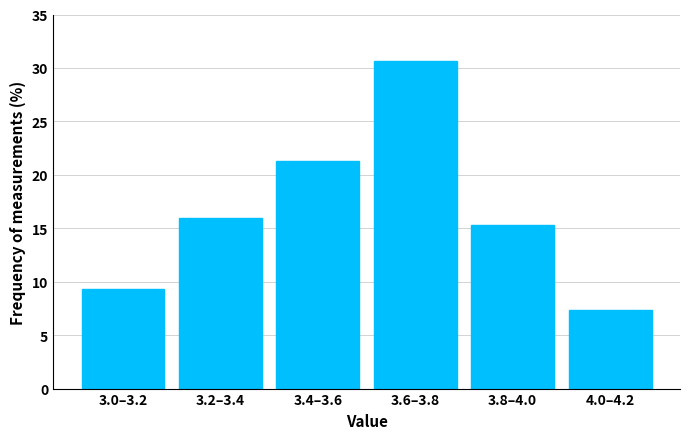

Reading left to right, list all the values displayed in this chart.

3.0–3.2=9.3	3.2–3.4=16.0	3.4–3.6=21.3	3.6–3.8=30.7	3.8–4.0=15.3	4.0–4.2=7.3